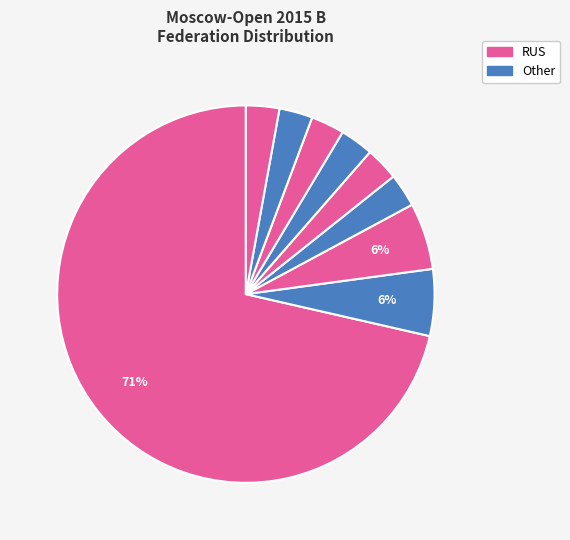

How many segments does this pie chart have?

9